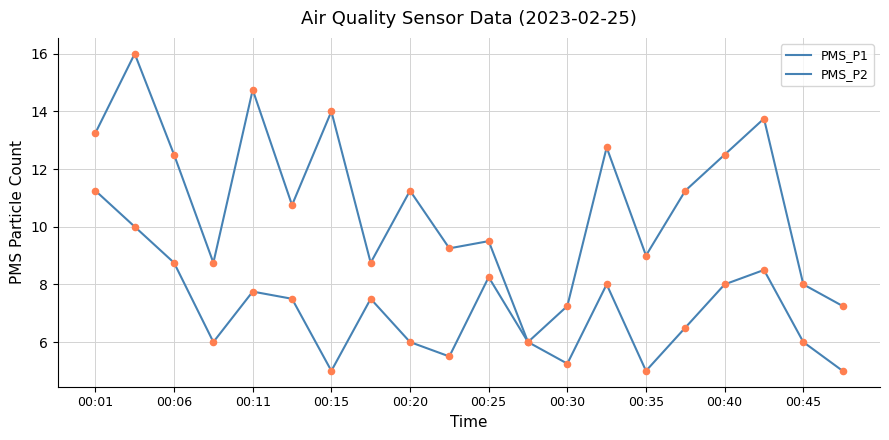

Does the chart have visible grid lines?

Yes